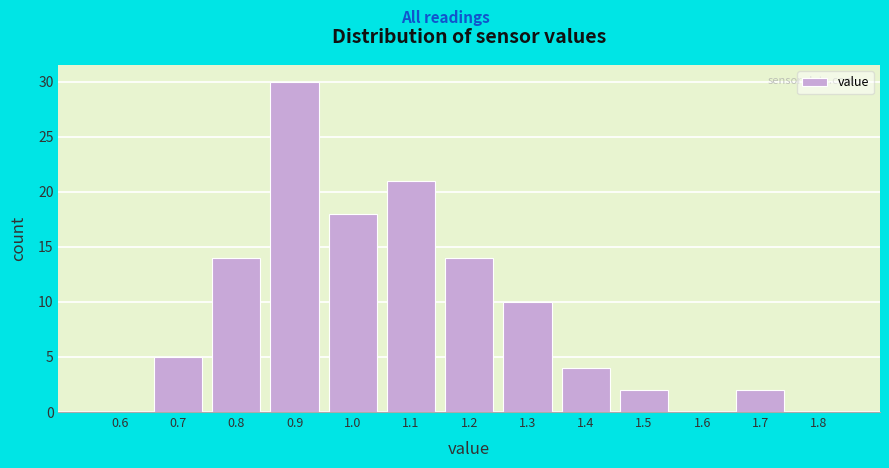

Reading left to right, transcribe all the data shown in this chart.

0.6=0	0.7=5	0.8=14	0.9=30	1.0=18	1.1=21	1.2=14	1.3=10	1.4=4	1.5=2	1.6=0	1.7=2	1.8=0